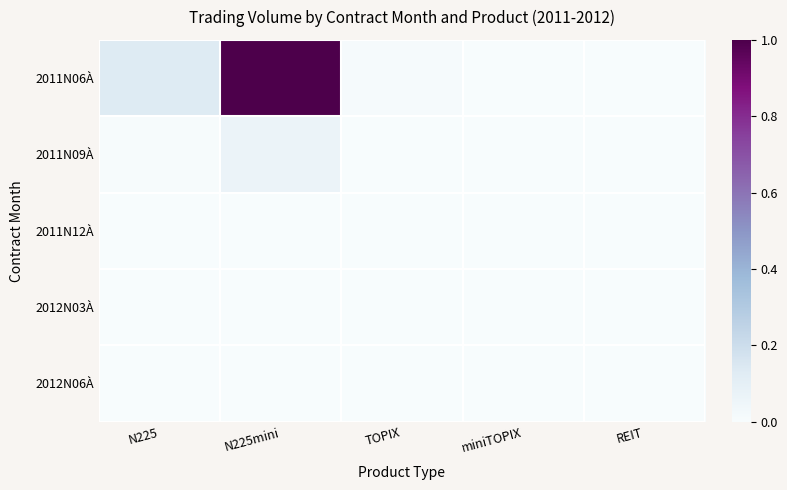

What is the difference between the highest and lowest values at N225?

0.1